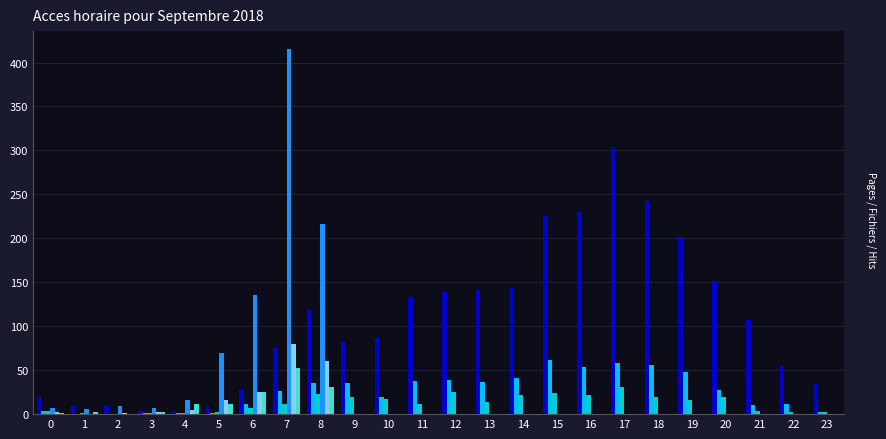

What is the maximum value shown in the chart?

415